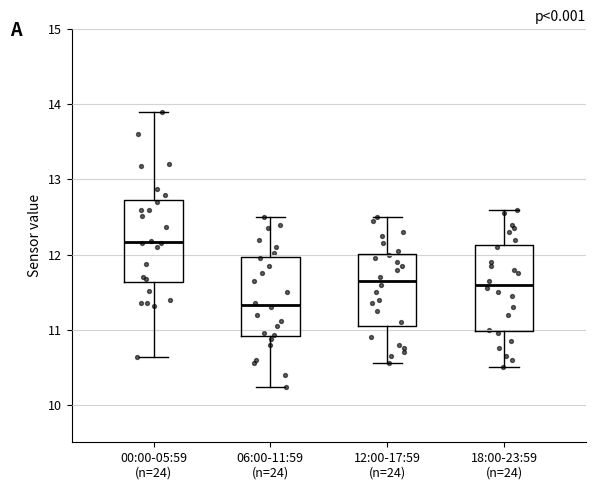

Reading left to right, transcribe this box plot: for each box, give where its median line is, the range the box spans, and where its two whiskers end, as read against the y-axis. The values are not printed on the chart, so give them approximately, as read against the axis.

00:00-05:59 (n=24): median 12.2, box 11.6 to 12.7, whiskers 10.6 to 13.9
06:00-11:59 (n=24): median 11.3, box 10.9 to 12.0, whiskers 10.2 to 12.5
12:00-17:59 (n=24): median 11.7, box 11.1 to 12.0, whiskers 10.6 to 12.5
18:00-23:59 (n=24): median 11.6, box 11.0 to 12.1, whiskers 10.5 to 12.6